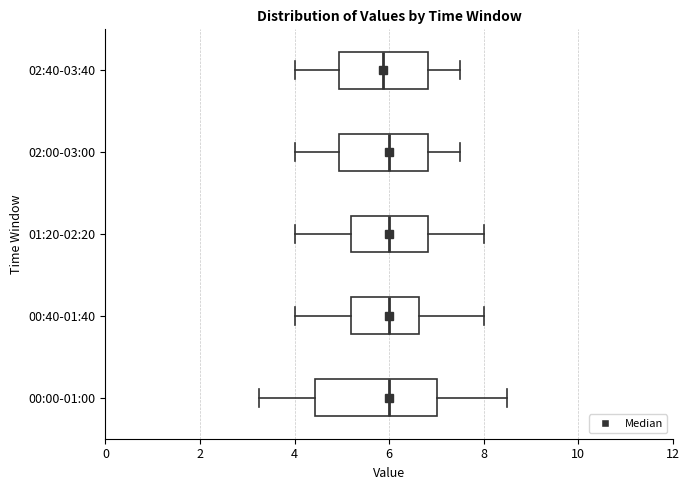

Where does the median line of the box for 02:40-03:40 sit on the x-axis? The values are not printed on the chart, so give them approximately, as read against the axis.

5.8